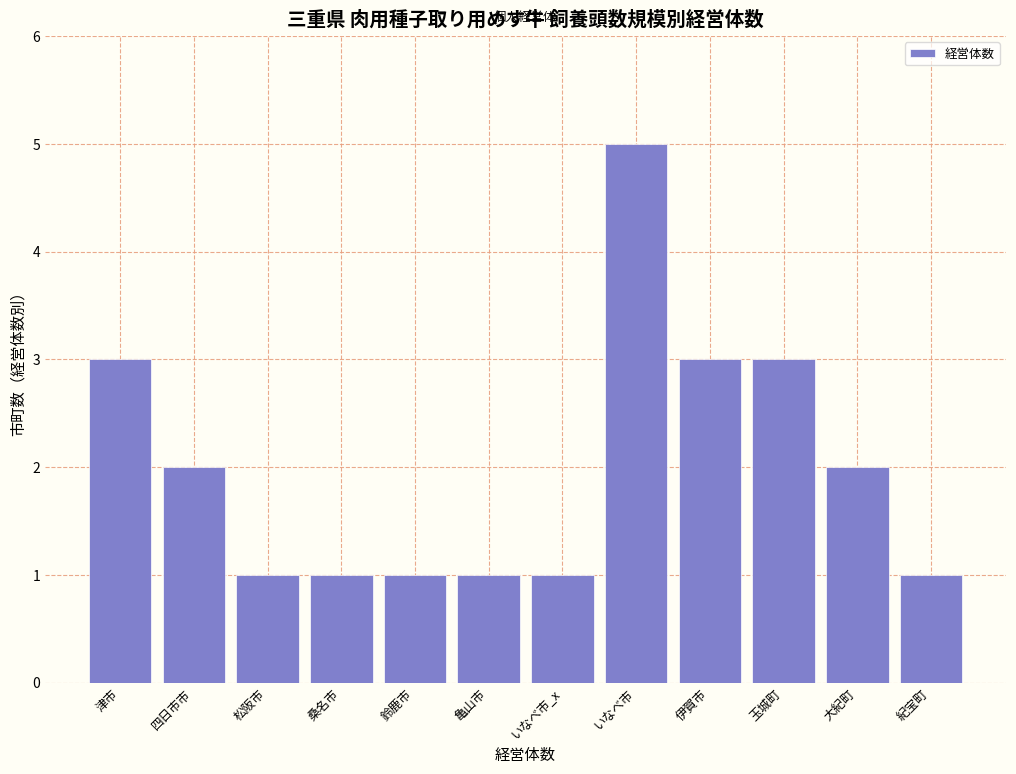

Reading left to right, transcribe all the data shown in this chart.

津市=3	四日市市=2	松阪市=1	桑名市=1	鈴鹿市=1	亀山市=1	いなべ市_x=1	いなべ市=5	伊賀市=3	玉城町=3	大紀町=2	紀宝町=1